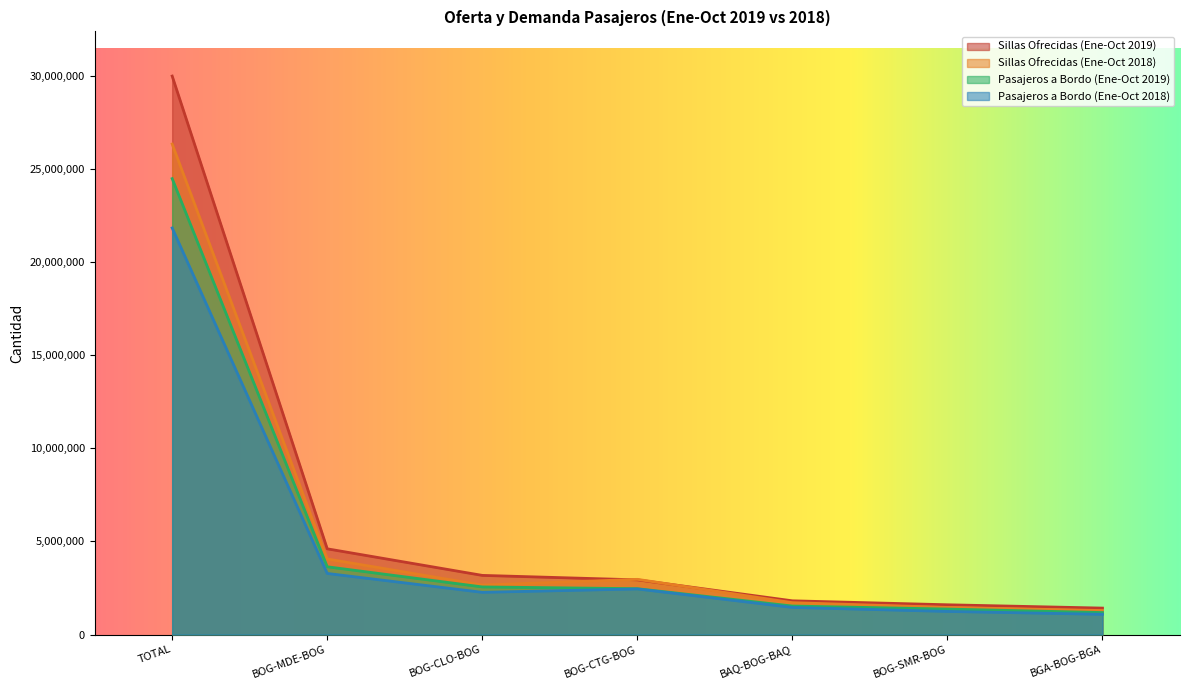

The Pasajeros a Bordo (Ene-Oct 2019) series shows 39296070 at TOTAL. True or false?

False